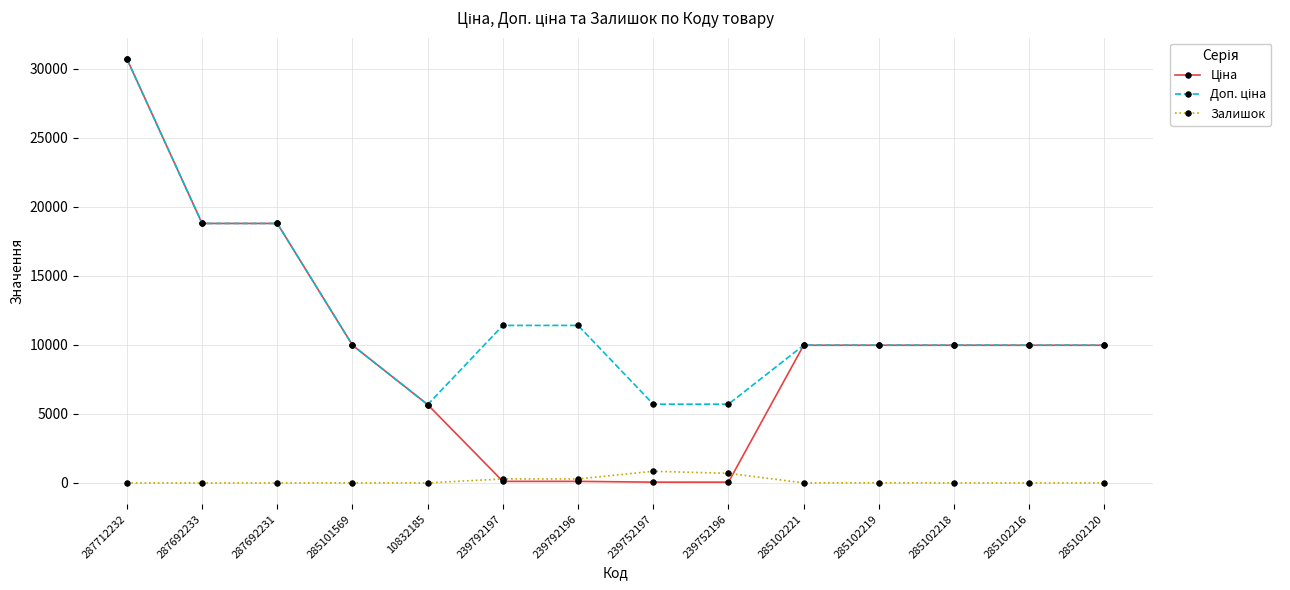

What is the spread (max minus min) of values at 287692233?

18796.8